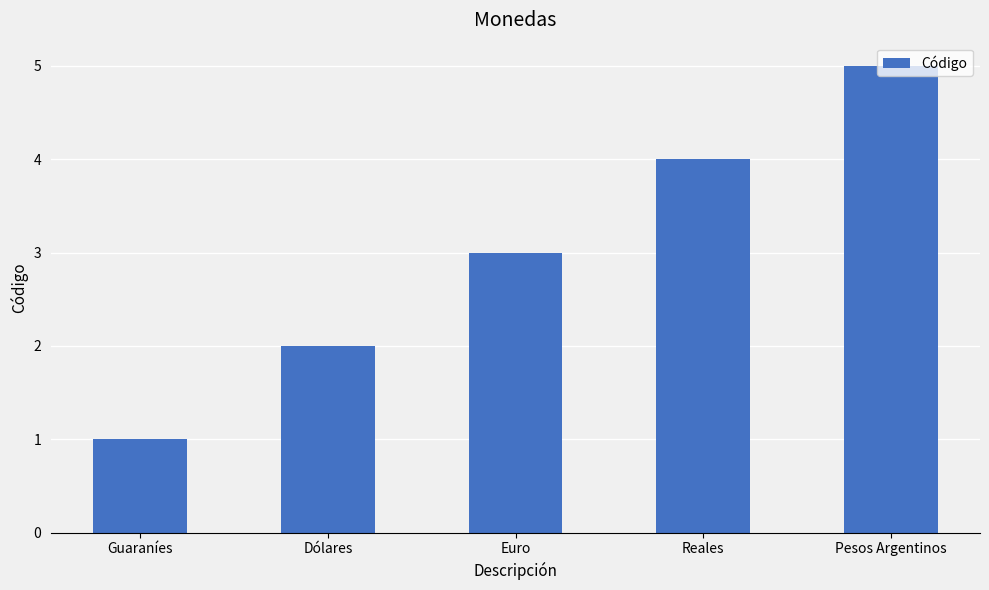

How many data points are less than 3?

2